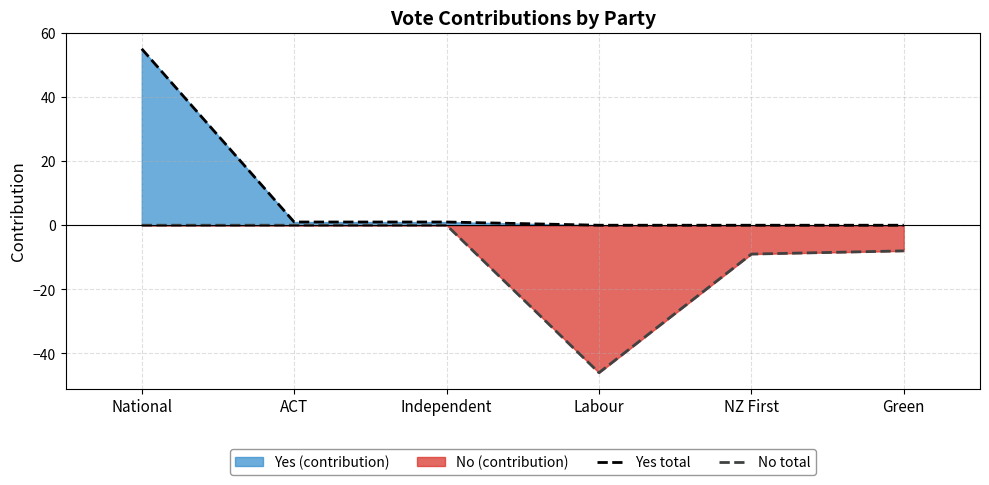

At which category does the chart reach its peak across all series?

National